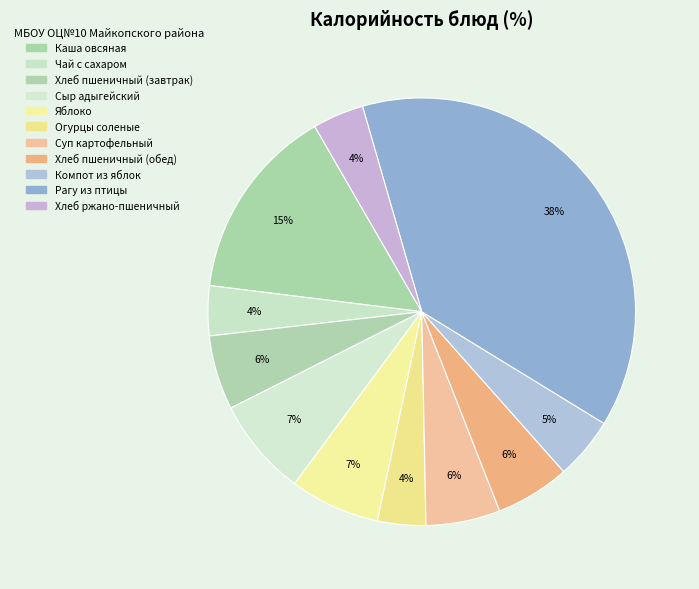

Count the number of slices in the pie.

11